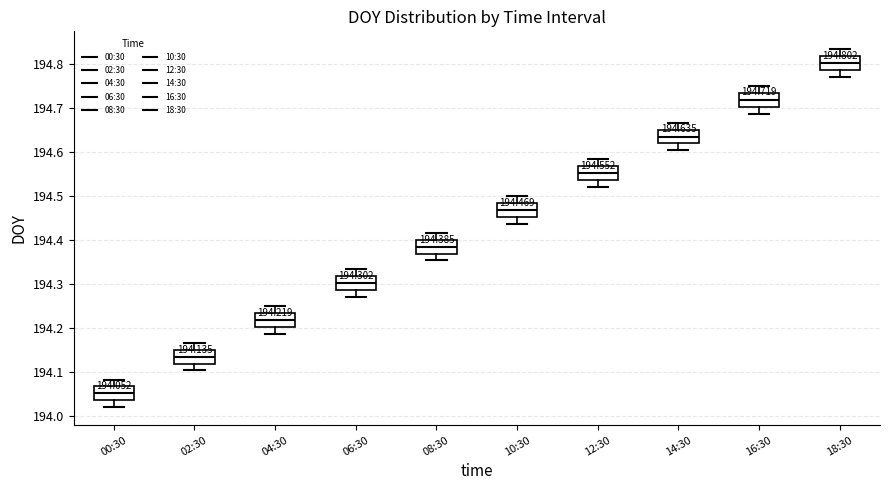

Which box's median line is the lowest?

00:30